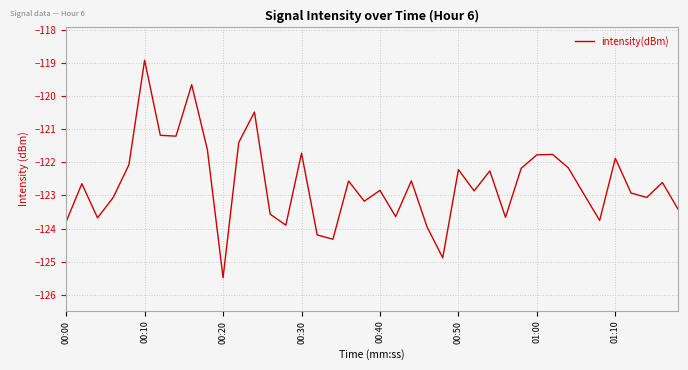

What is the smallest value displayed?

-125.5